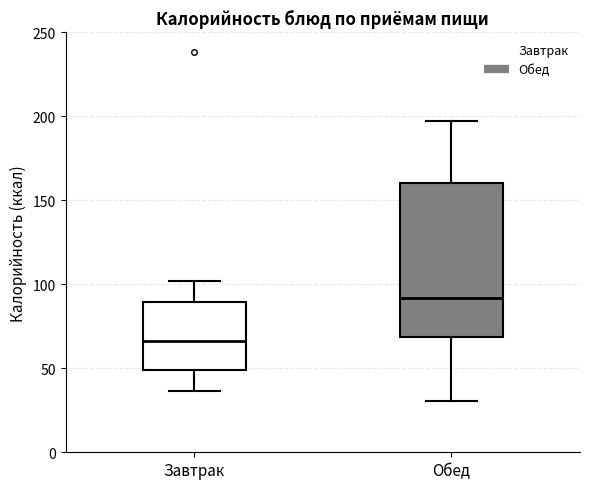

Reading left to right, read every box against the y-axis: the position of its median line, the range the box covers, and the ends of its whiskers. The values are not printed on the chart, so give them approximately, as read against the axis.

Завтрак: median 65, box 50 to 90, whiskers 35 to 100
Обед: median 90, box 70 to 160, whiskers 30 to 195